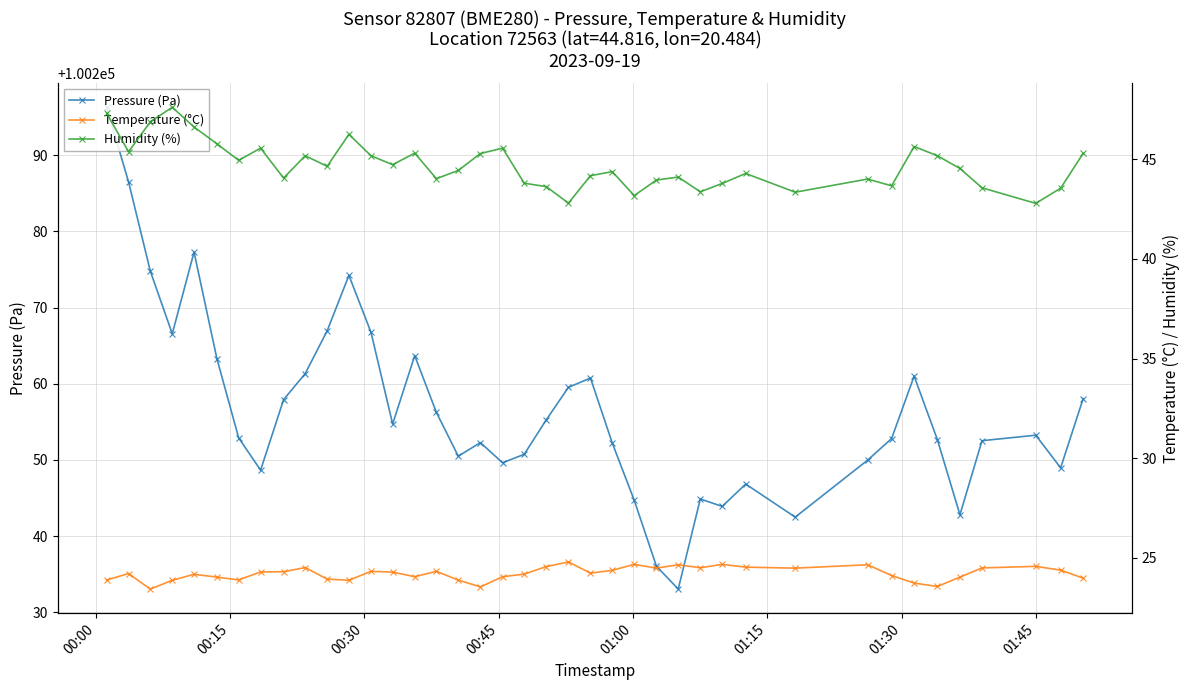

What is the value of the Pressure (Pa) point at the 21st from the left?

100255.3